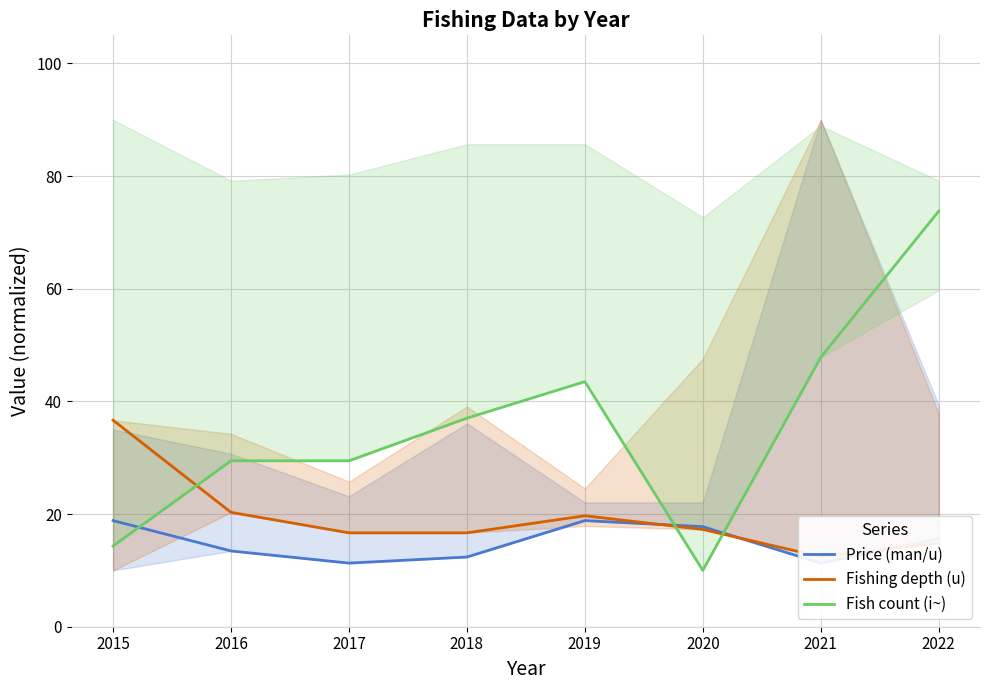

True or false: Price (man/u) and Fishing depth (u) cross at least once.

True